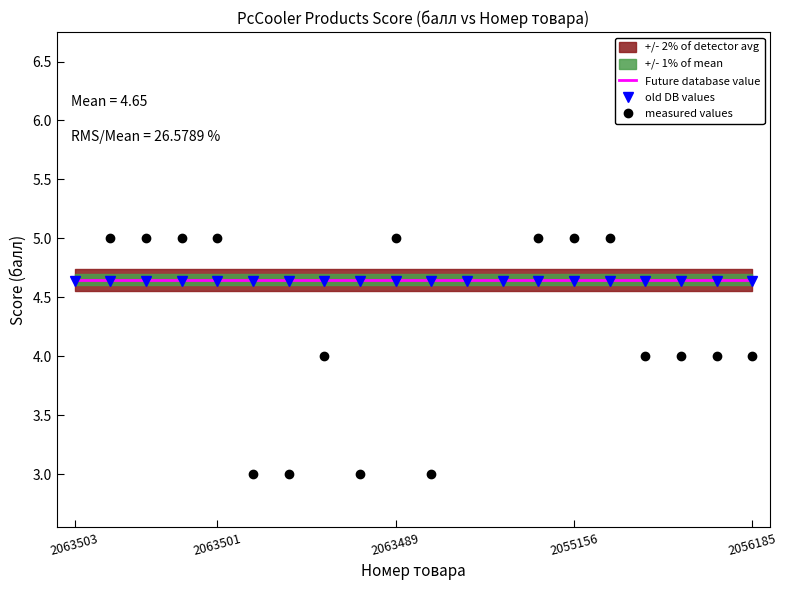

The Future database value series shows 1.1 at 2063501. True or false?

False